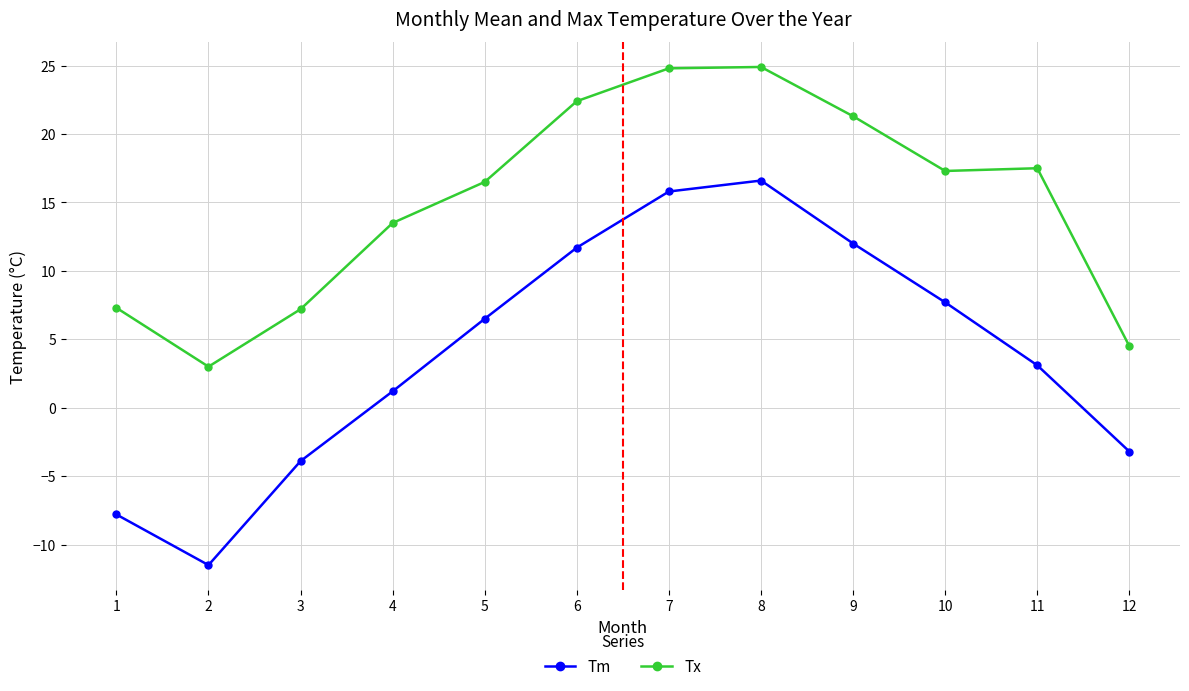

What is the difference between the Tx values at 7 and 6?

2.4